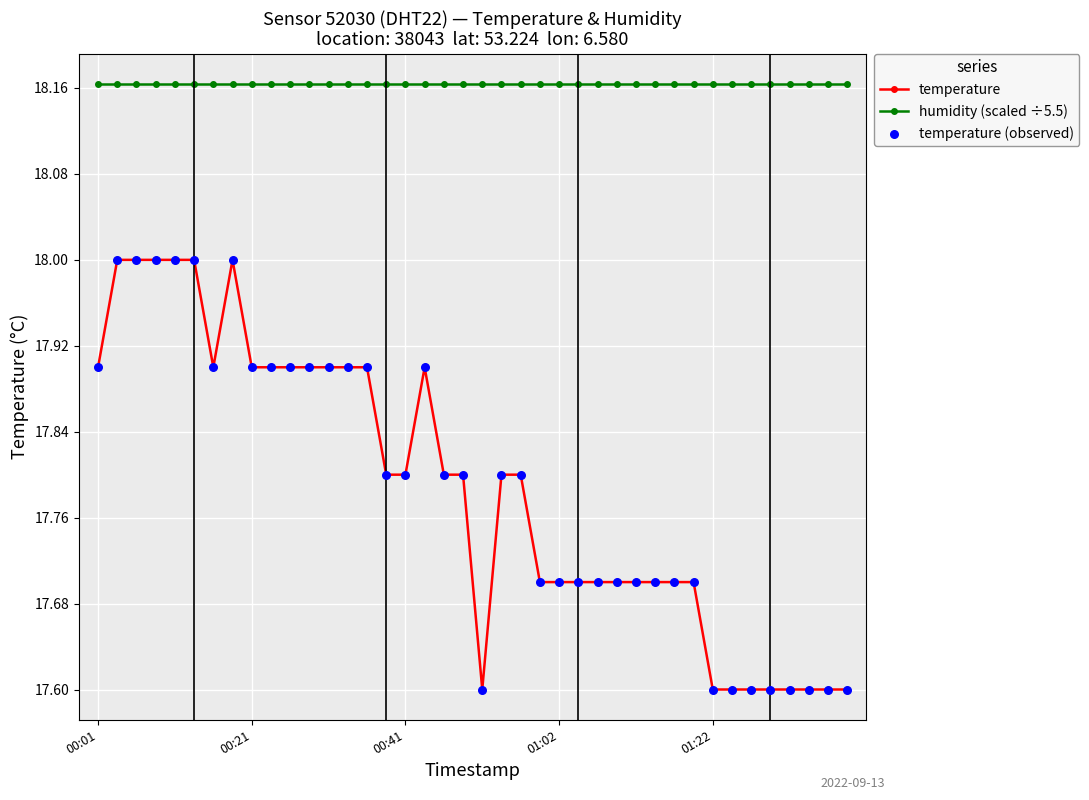

Which series has the largest total across all categories?

humidity (scaled ÷5.5)